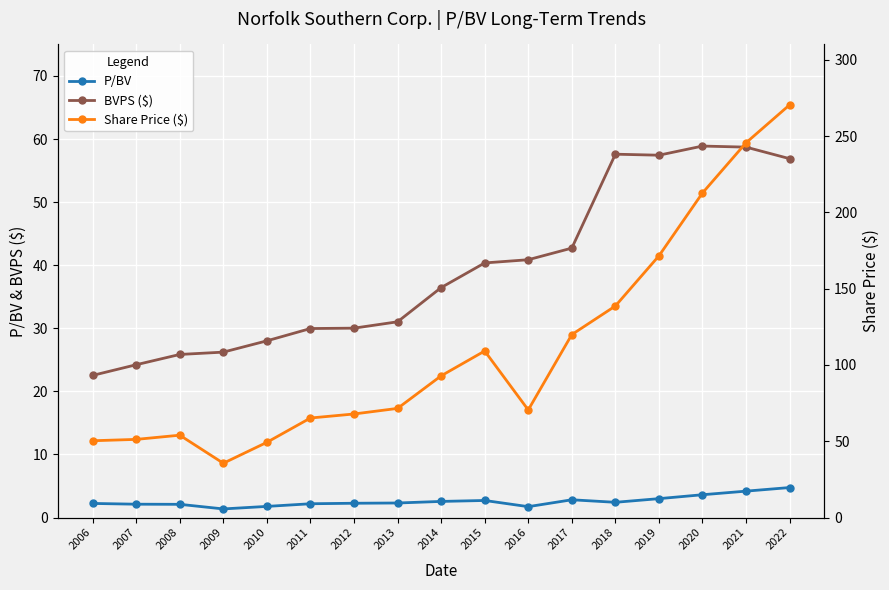

Reading left to right, list all the values displayed in this chart.

P/BV: 2006=2.2	2007=2.1	2008=2.1	2009=1.4	2010=1.8	2011=2.2	2012=2.3	2013=2.3	2014=2.5	2015=2.7	2016=1.7	2017=2.8	2018=2.4	2019=3.0	2020=3.6	2021=4.2	2022=4.8
BVPS ($): 2006=22.5	2007=24.2	2008=25.9	2009=26.2	2010=28.0	2011=30.0	2012=30.0	2013=31.0	2014=36.5	2015=40.4	2016=40.9	2017=42.7	2018=57.6	2019=57.4	2020=58.9	2021=58.7	2022=56.9
Share Price ($): 2006=50.3	2007=51.2	2008=53.9	2009=35.6	2010=49.3	2011=65.2	2012=67.8	2013=71.5	2014=92.8	2015=109.1	2016=70.5	2017=119.9	2018=138.6	2019=171.5	2020=212.7	2021=245.6	2022=270.4